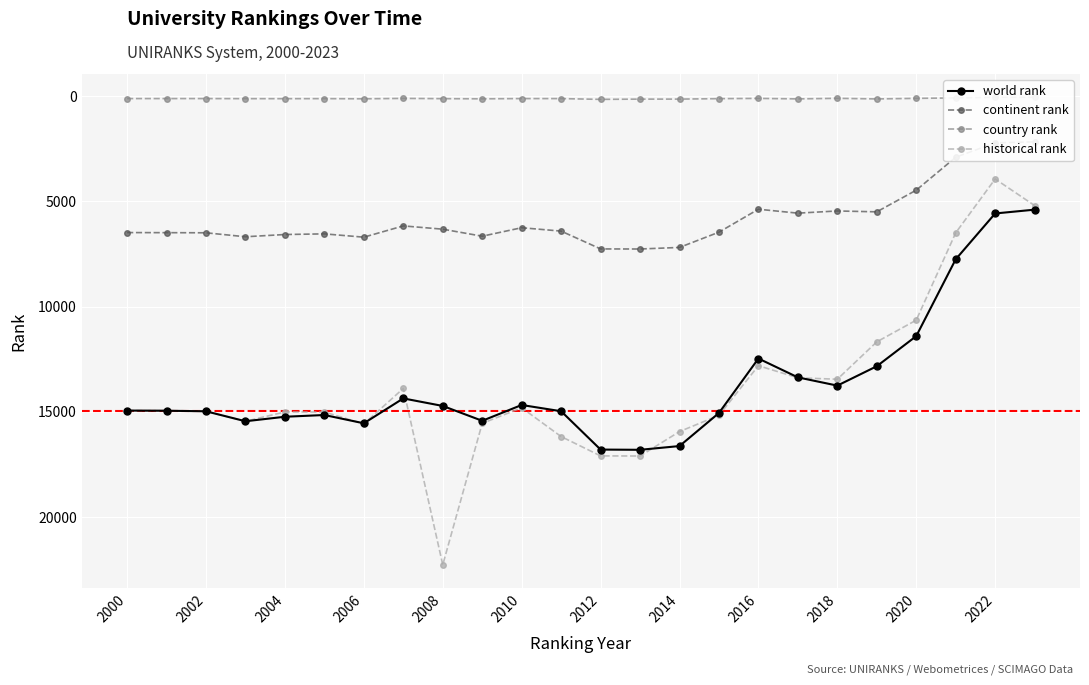

At which label does historical rank reach its peak?

2008